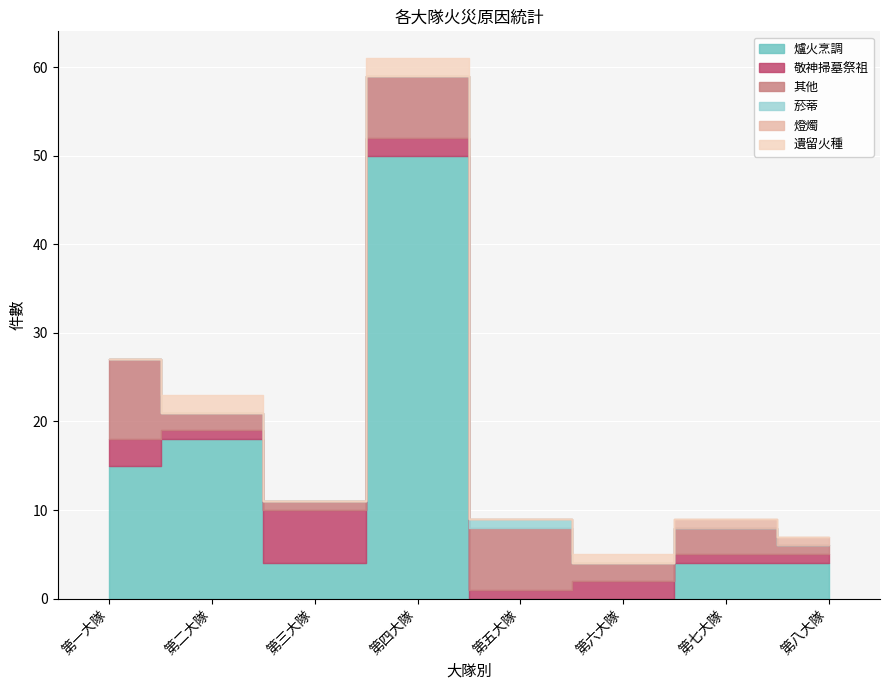

Which series changed the most between 第六大隊 and 第七大隊?

爐火烹調